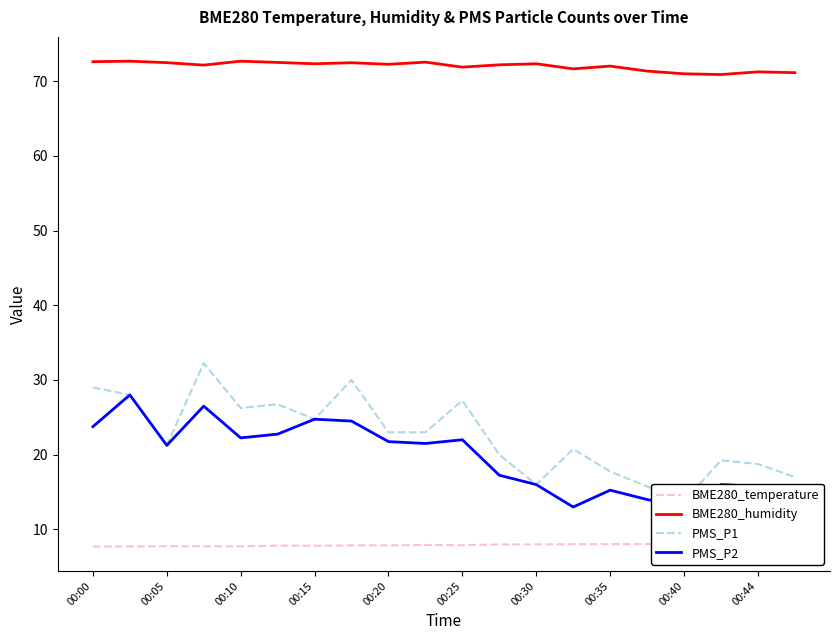

How many data points in PMS_P1 are less than 23?

10